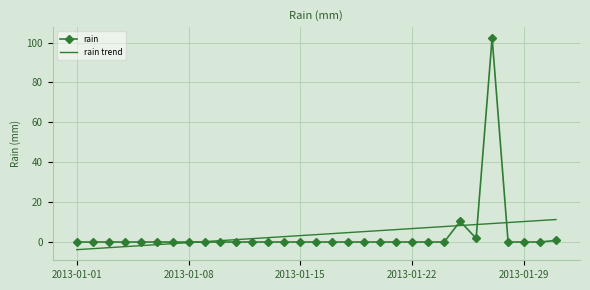

What is the greatest value displayed?

102.4